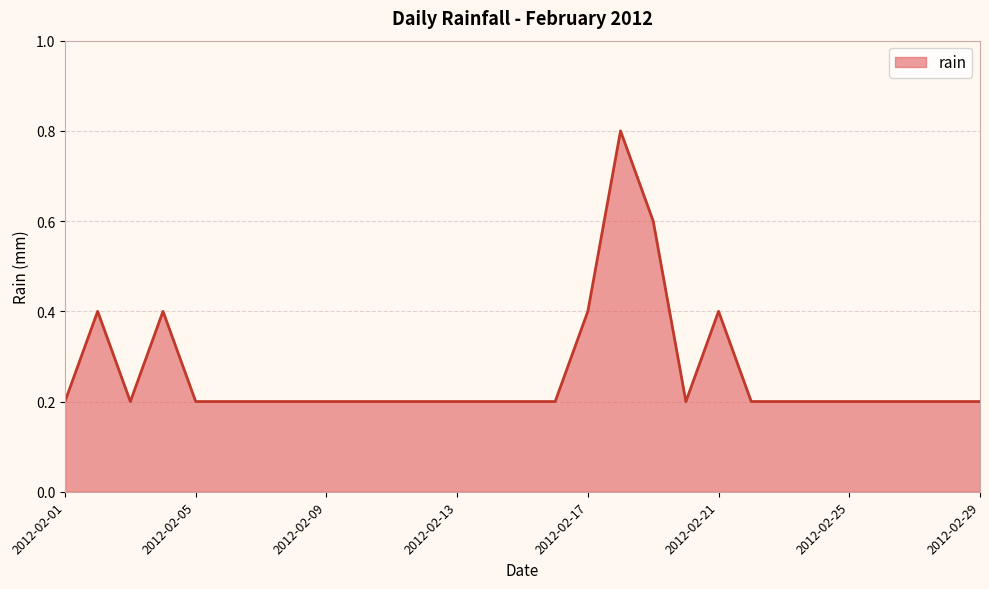

True or false: the data has more than 2 interior local peaks.

True